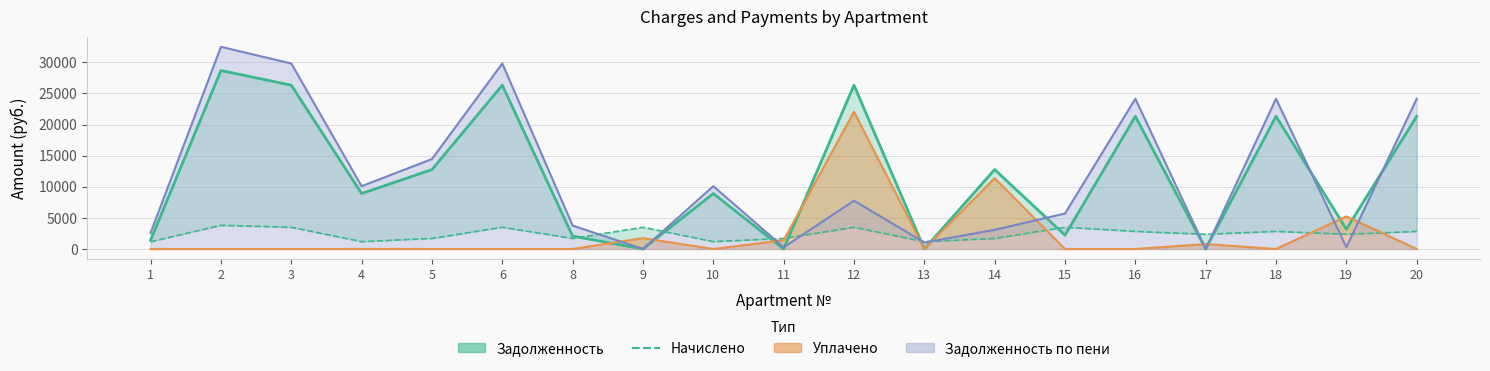

Which series has the largest range (max minus min)?

Задолженность